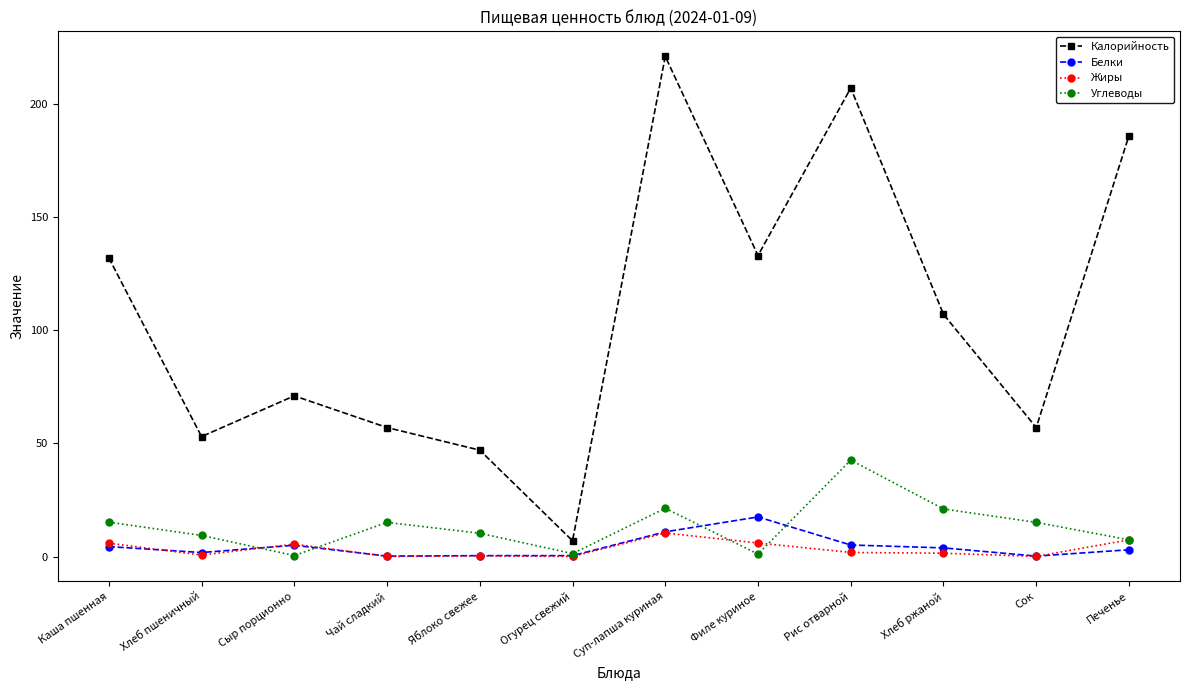

How many interior local valleys does the Калорийность series have?

4